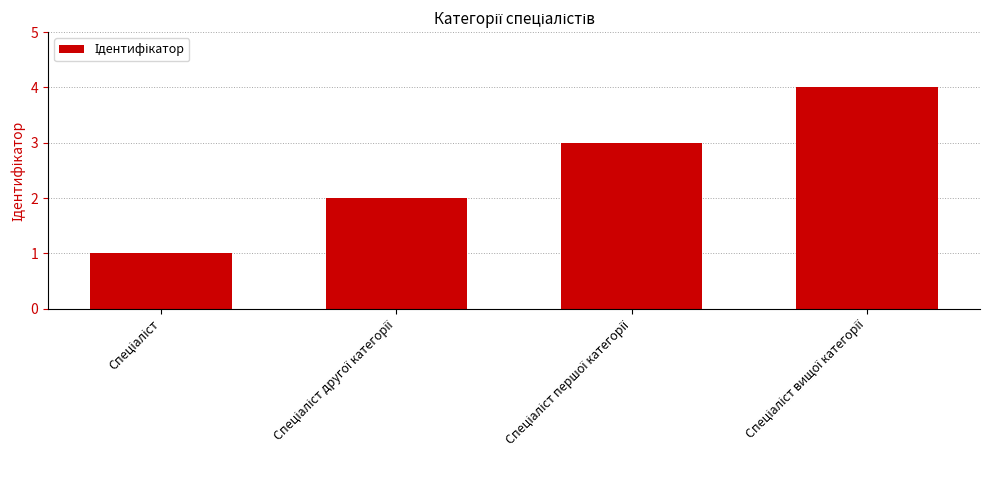

What is the maximum value shown in the chart?

4